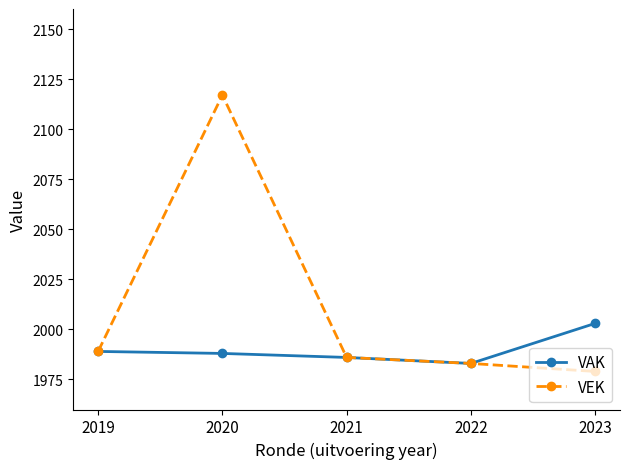

List the series in order of their overall mean, highest first.

VEK, VAK